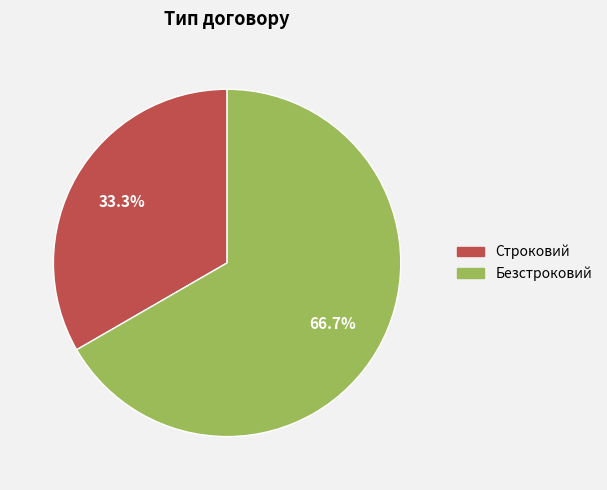

What is the majority slice?

Безстроковий